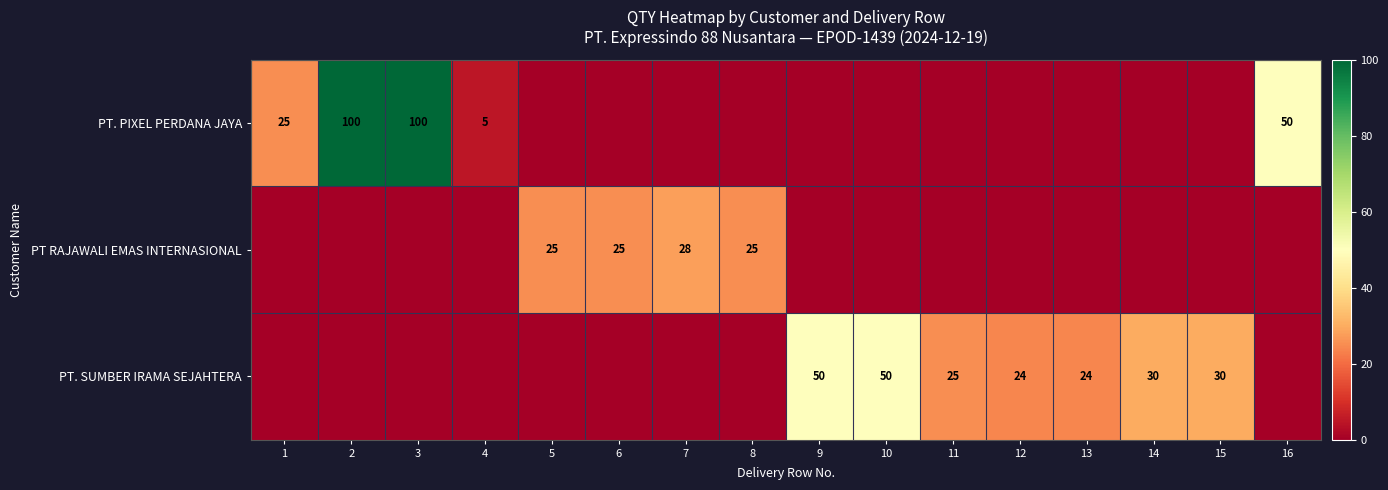

Is the value of PT RAJAWALI EMAS INTERNASIONAL at 8 greater than the value of PT. SUMBER IRAMA SEJAHTERA at 15?

No